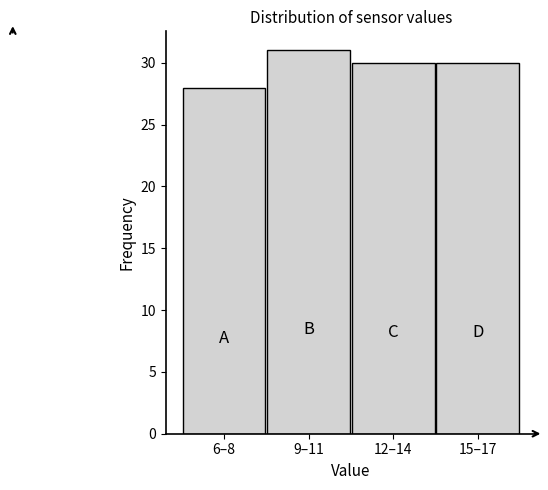

Reading left to right, list all the values displayed in this chart.

28	31	30	30